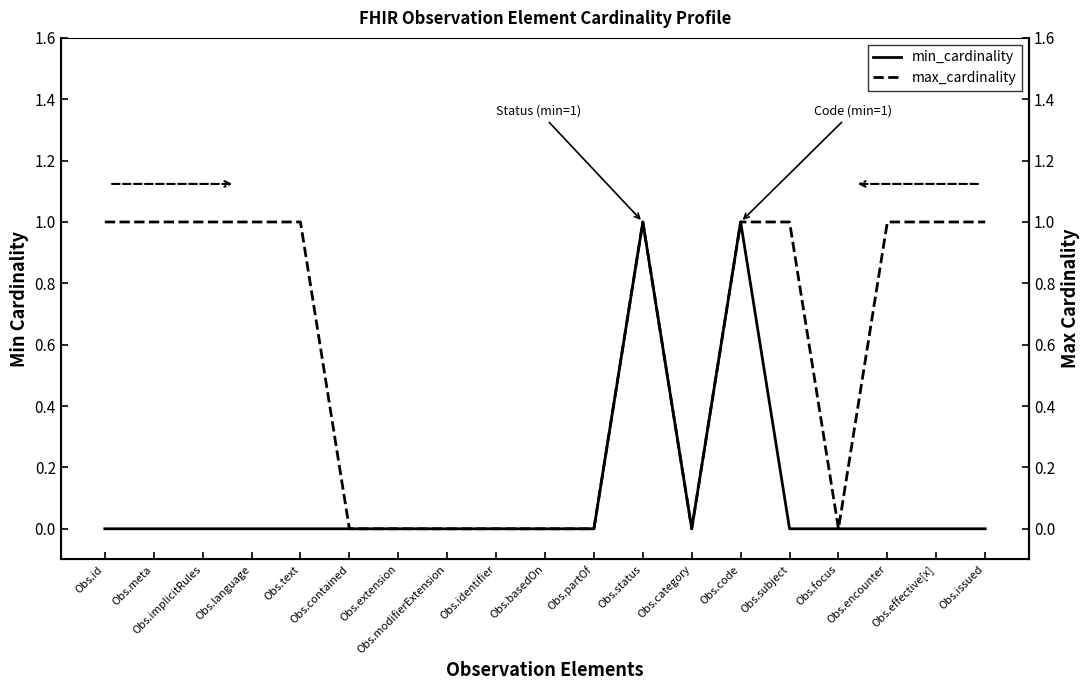

At which label is min_cardinality closest to 0?

Obs.id